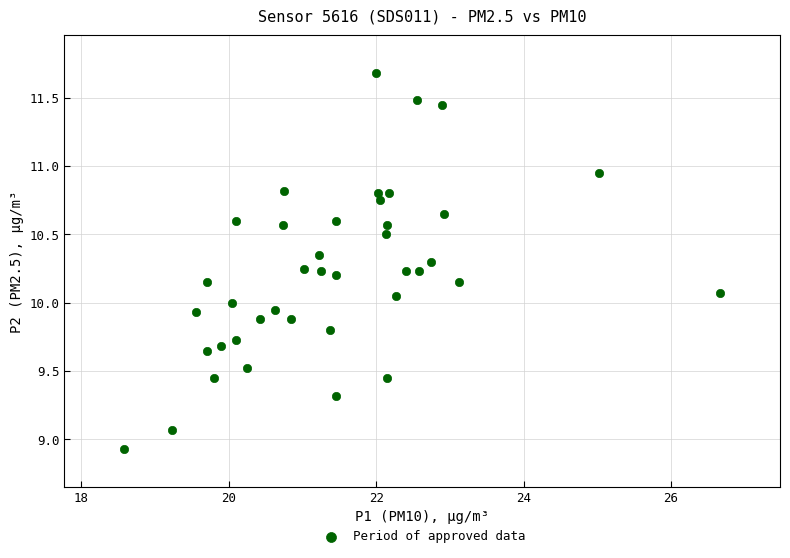

What is the range of X values (max minus min)?

8.1